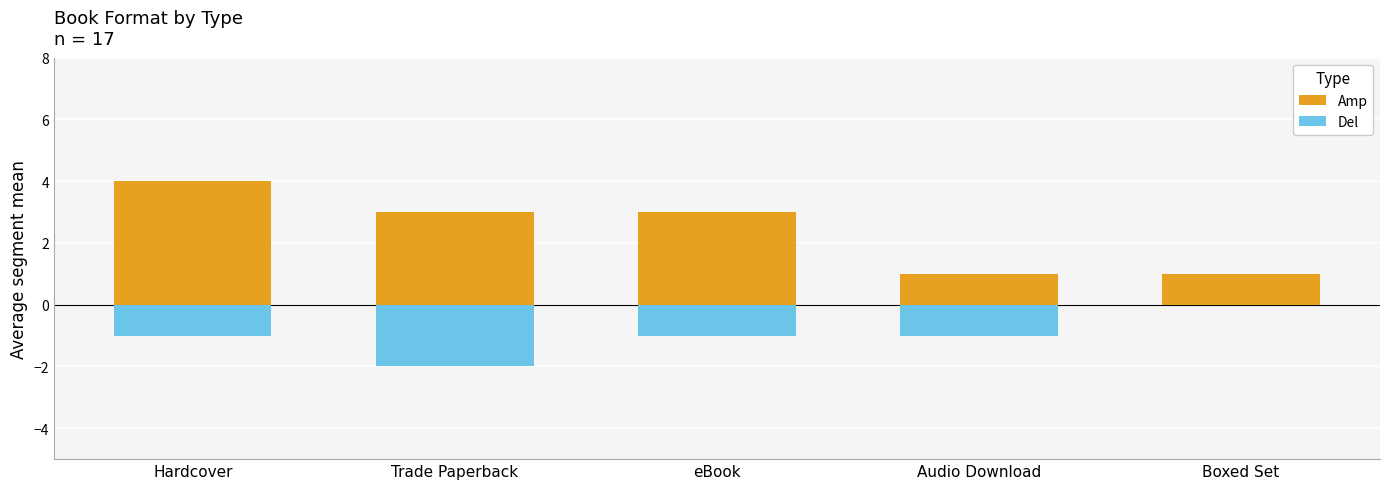

Which series has the largest total across all categories?

Amp